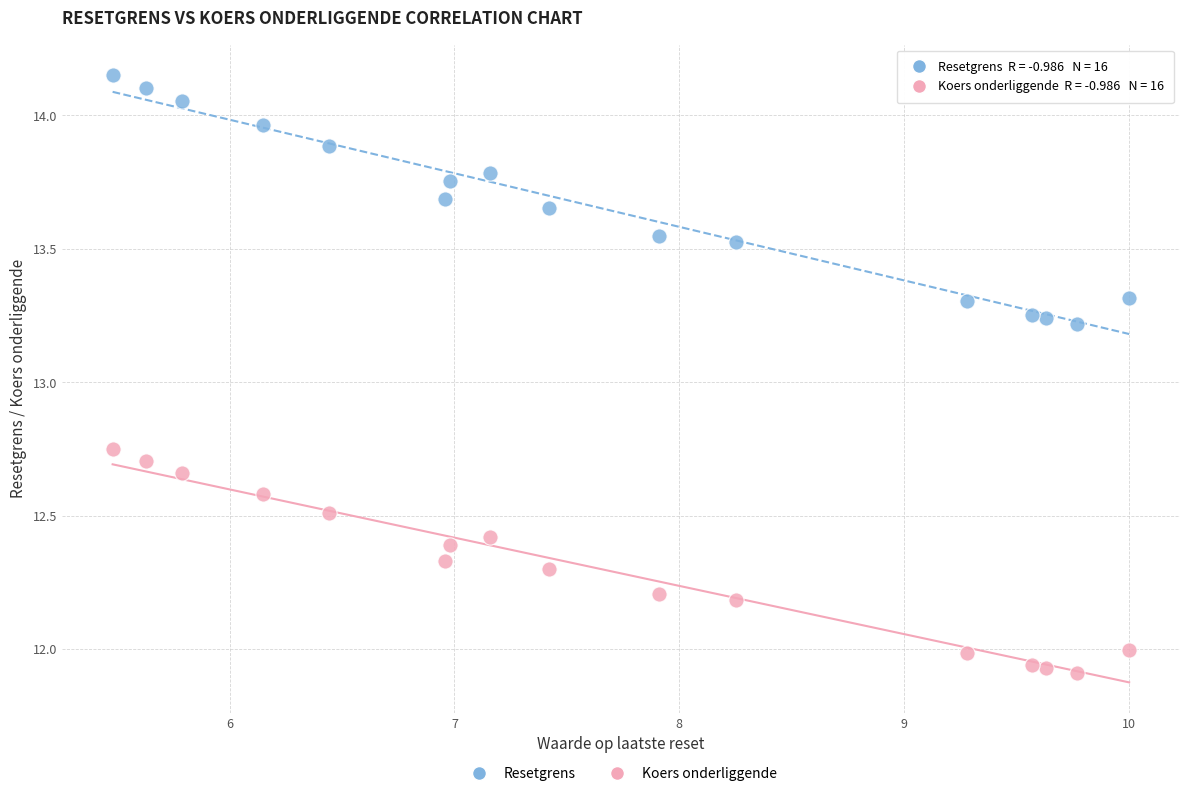

Across all data points, what is the range of Y values (max minus min)?

2.2